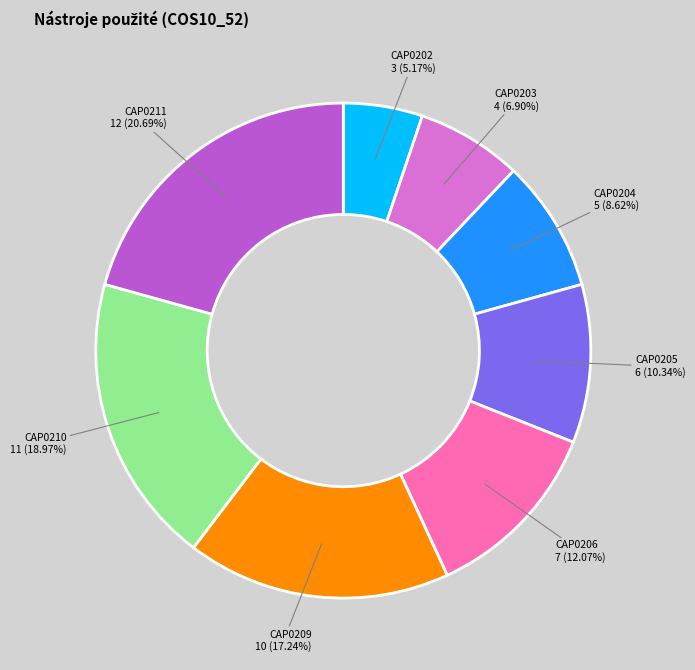

Is there any slice that represents more than half of the pie?

No